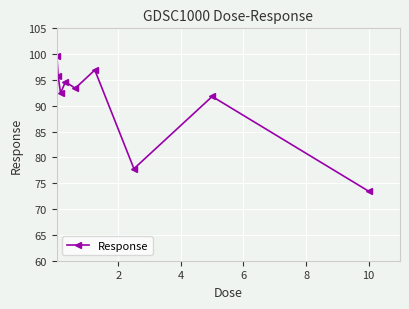

Does the chart display data point markers on the line(s)?

Yes